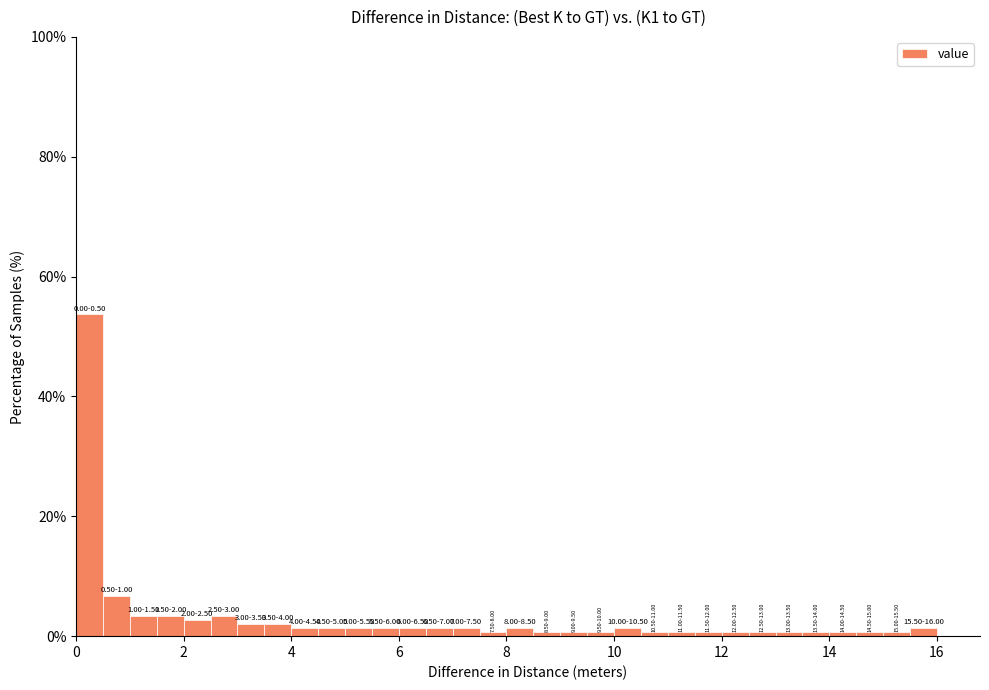

Around what value on the x-axis is the tallest bar? Give the approximate position of its centre, as read against the axis.

0.2